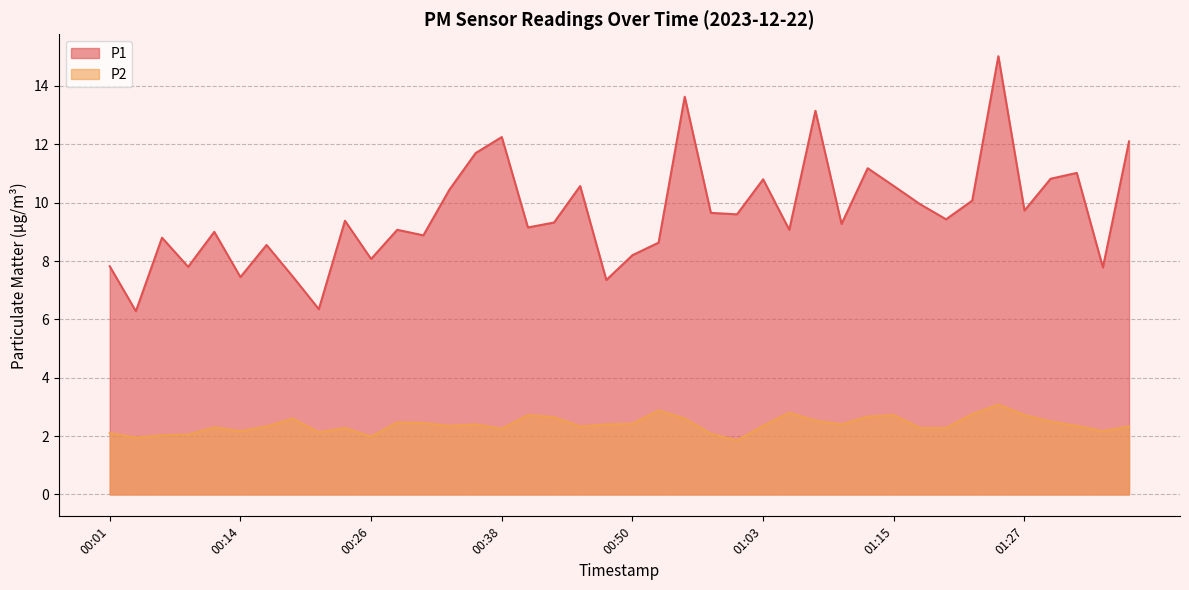

Reading left to right, transcribe all the data shown in this chart.

P1: 00:01=7.8	00:04=6.3	00:06=8.8	00:09=7.8	00:11=9.0	00:14=7.5	00:16=8.6	00:18=7.5	00:21=6.3	00:23=9.4	00:26=8.1	00:28=9.1	00:31=8.9	00:33=10.4	00:36=11.7	00:38=12.2	00:41=9.2	00:43=9.3	00:45=10.6	00:48=7.3	00:50=8.2	00:53=8.6	00:55=13.6	00:58=9.7	01:00=9.6	01:03=10.8	01:05=9.1	01:08=13.2	01:10=9.3	01:12=11.2	01:15=10.6	01:17=9.9	01:20=9.4	01:22=10.1	01:25=15.0	01:27=9.7	01:30=10.8	01:32=11.0	01:35=7.8	01:37=12.1
P2: 00:01=2.1	00:04=1.9	00:06=2.0	00:09=2.0	00:11=2.3	00:14=2.2	00:16=2.3	00:18=2.6	00:21=2.1	00:23=2.3	00:26=2.0	00:28=2.5	00:31=2.5	00:33=2.4	00:36=2.4	00:38=2.2	00:41=2.7	00:43=2.6	00:45=2.3	00:48=2.4	00:50=2.4	00:53=2.9	00:55=2.6	00:58=2.1	01:00=1.9	01:03=2.4	01:05=2.8	01:08=2.5	01:10=2.4	01:12=2.7	01:15=2.7	01:17=2.3	01:20=2.3	01:22=2.8	01:25=3.1	01:27=2.7	01:30=2.5	01:32=2.4	01:35=2.2	01:37=2.3